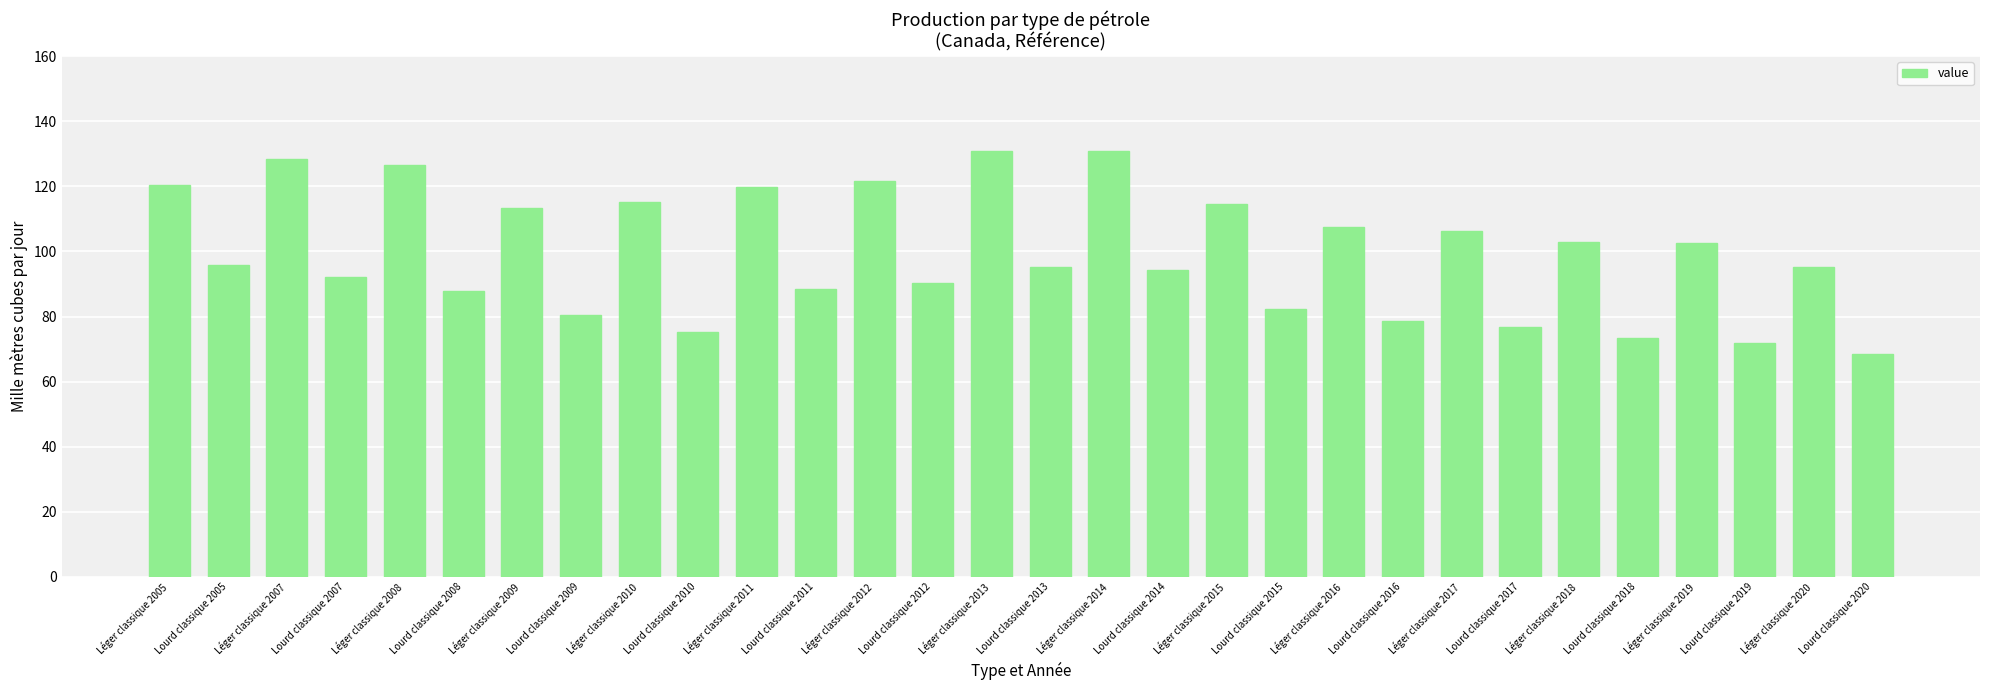

Are the bars grouped side by side (vs. stacked)?

No